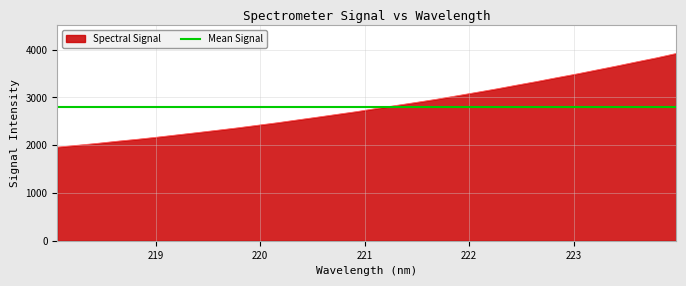

What is the greatest value displayed?

3919.3